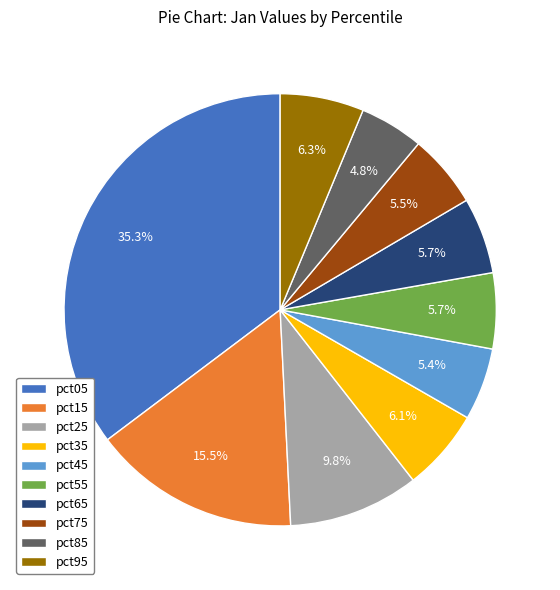

To the nearest percent, what portion does pct65 represent?

6%